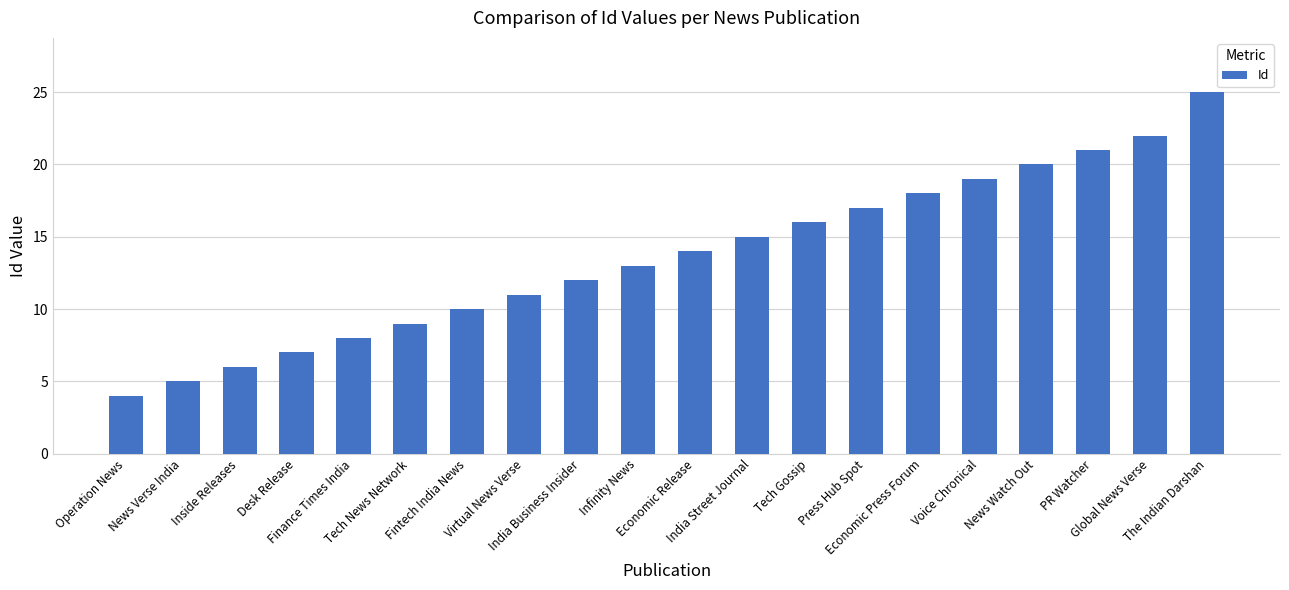

What is the change in value from Operation News to Desk Release?

+3